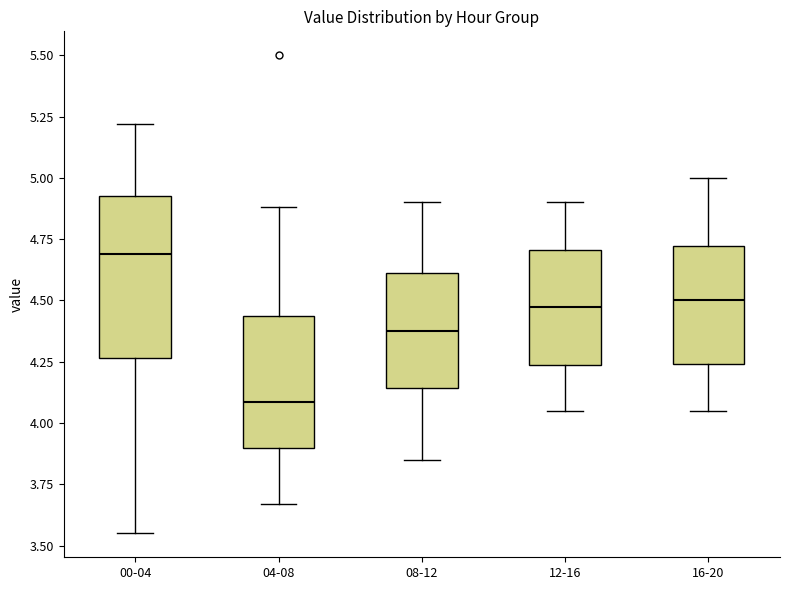

Where does the lower whisker of the box for 04-08 end on the y-axis? The values are not printed on the chart, so give them approximately, as read against the axis.

3.65